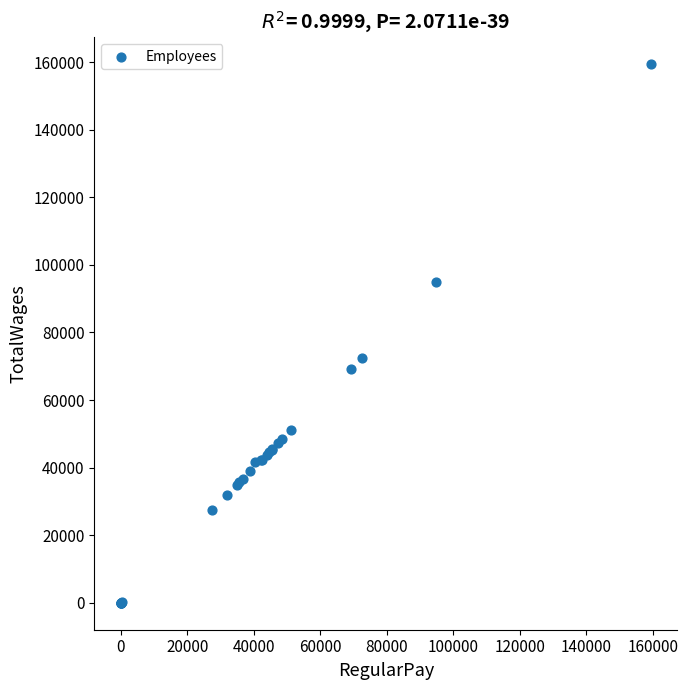

What Y value in the scatter plot is closest to 79701?

72578